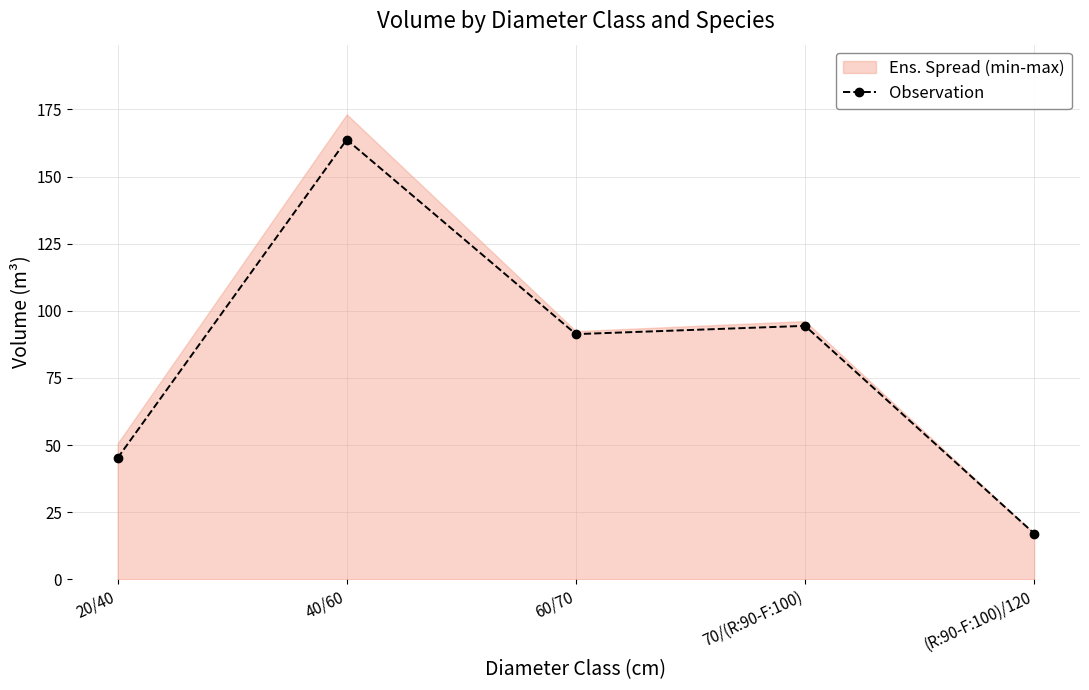

Reading left to right, extract all data points from this chart.

45.2	163.7	91.3	94.4	17.0